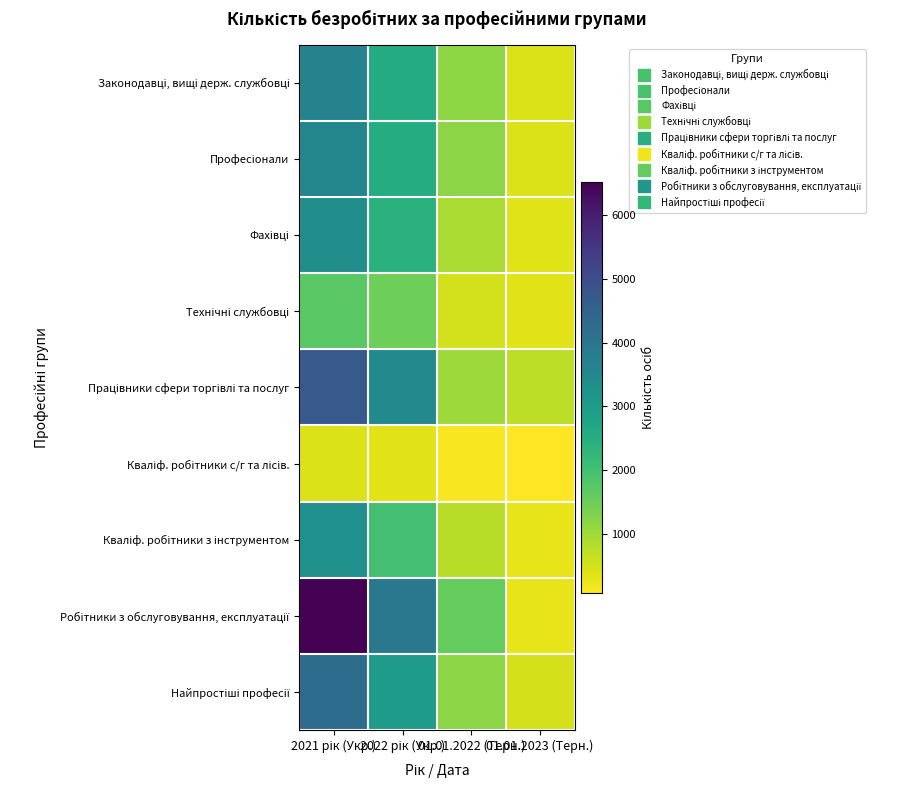

What is the greatest value displayed?

6518